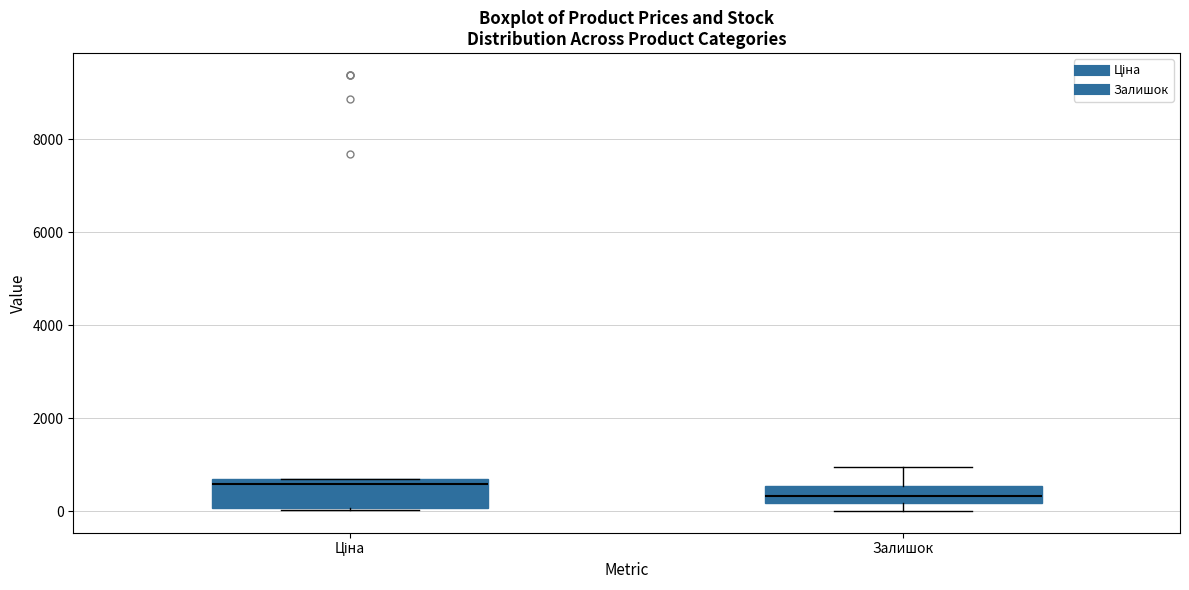

Which box is the tallest, from its lower edge to its upper edge?

Ціна